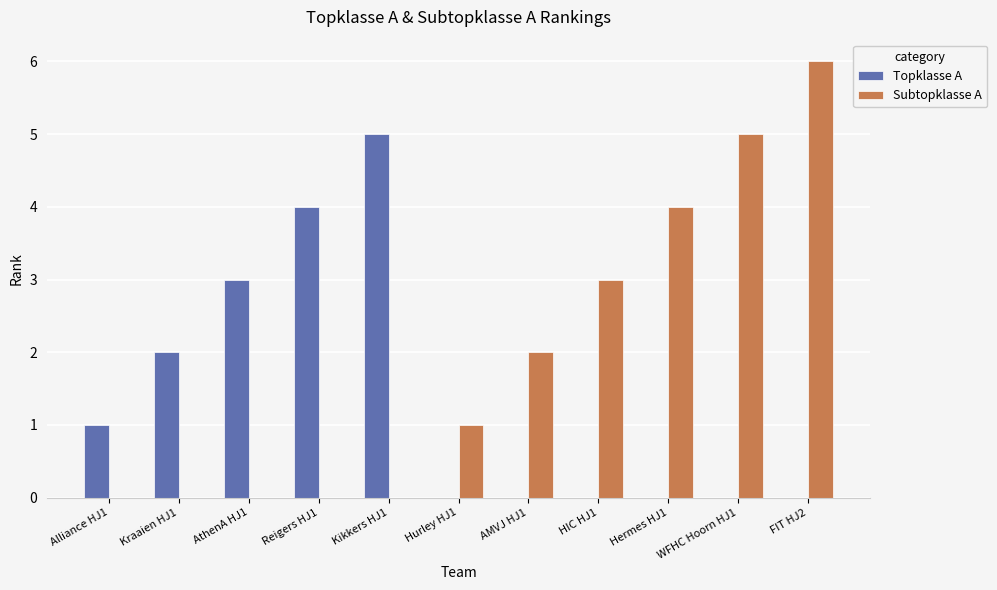

Which series has the widest spread of values?

Subtopklasse A